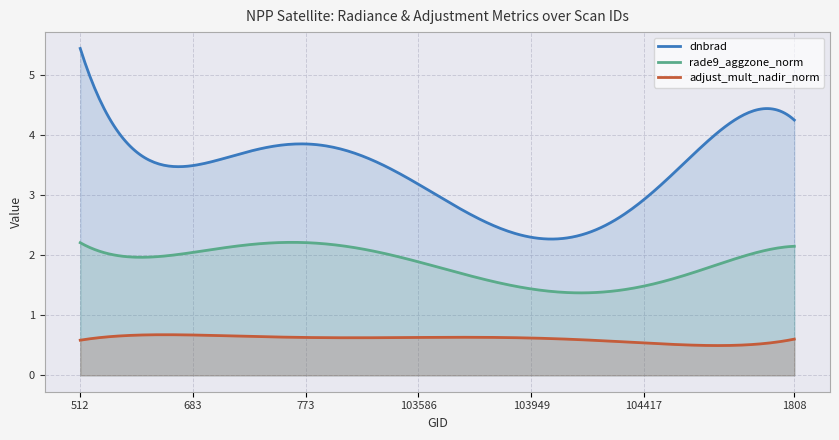

Which series has the largest range (max minus min)?

dnbrad